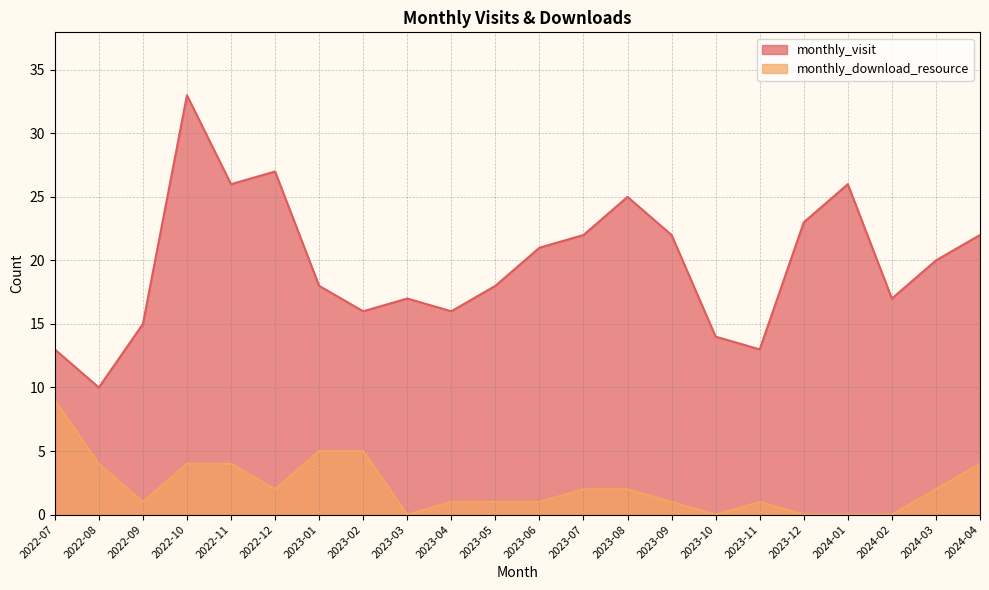

Where is monthly_download_resource nearest to the value 4?

2022-08